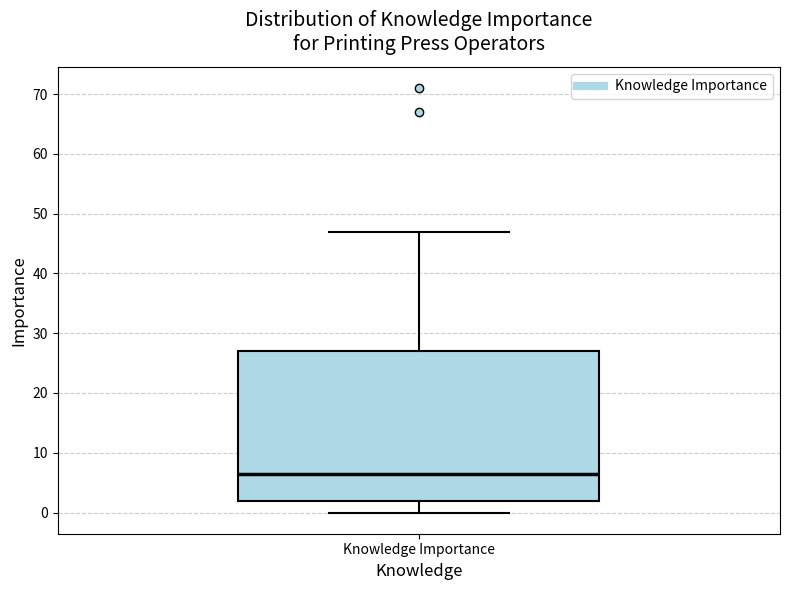

Read this box plot against the y-axis: the position of the median line, the range covered by the box, and the ends of both whiskers. The values are not printed on the chart, so give them approximately, as read against the axis.

median 7, box 2 to 27, whiskers 0 to 47